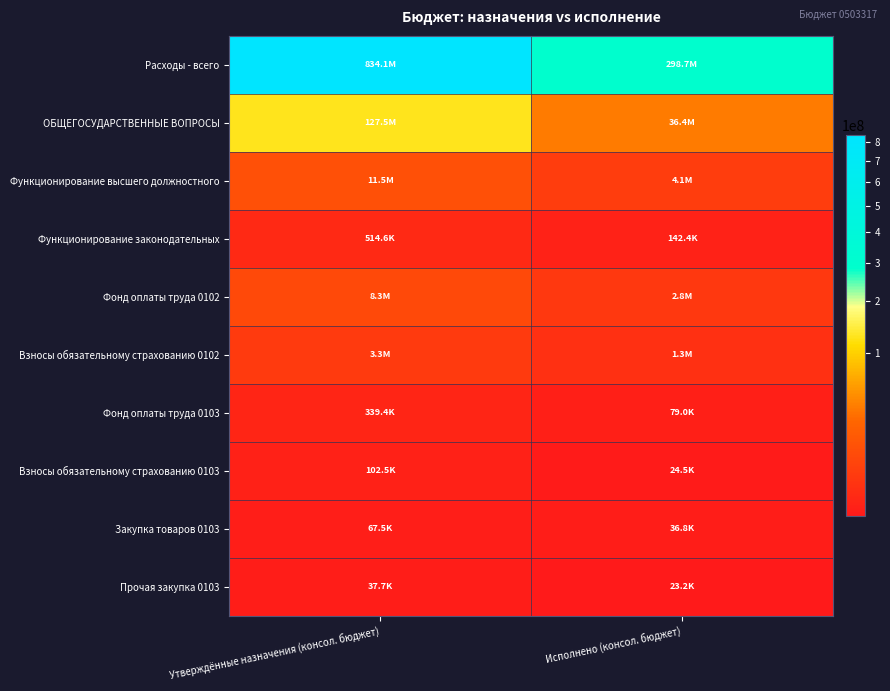

Reading left to right, extract all data points from this chart.

Расходы - всего: Утверждённые назначения (консол. бюджет)=834064479.3	Исполнено (консол. бюджет)=298723353.1
ОБЩЕГОСУДАРСТВЕННЫЕ ВОПРОСЫ: Утверждённые назначения (консол. бюджет)=127522572.9	Исполнено (консол. бюджет)=36358833.9
Функционирование высшего должностного: Утверждённые назначения (консол. бюджет)=11529103.6	Исполнено (консол. бюджет)=4065093.3
Функционирование законодательных: Утверждённые назначения (консол. бюджет)=514647.0	Исполнено (консол. бюджет)=142362.3
Фонд оплаты труда 0102: Утверждённые назначения (консол. бюджет)=8263653.8	Исполнено (консол. бюджет)=2784841.1
Взносы обязательному страхованию 0102: Утверждённые назначения (консол. бюджет)=3265449.8	Исполнено (консол. бюджет)=1280252.1
Фонд оплаты труда 0103: Утверждённые назначения (консол. бюджет)=339437.0	Исполнено (консол. бюджет)=78961.0
Взносы обязательному страхованию 0103: Утверждённые назначения (консол. бюджет)=102510.0	Исполнено (консол. бюджет)=24511.0
Закупка товаров 0103: Утверждённые назначения (консол. бюджет)=67465.0	Исполнено (консол. бюджет)=36775.8
Прочая закупка 0103: Утверждённые назначения (консол. бюджет)=37718.0	Исполнено (консол. бюджет)=23210.0